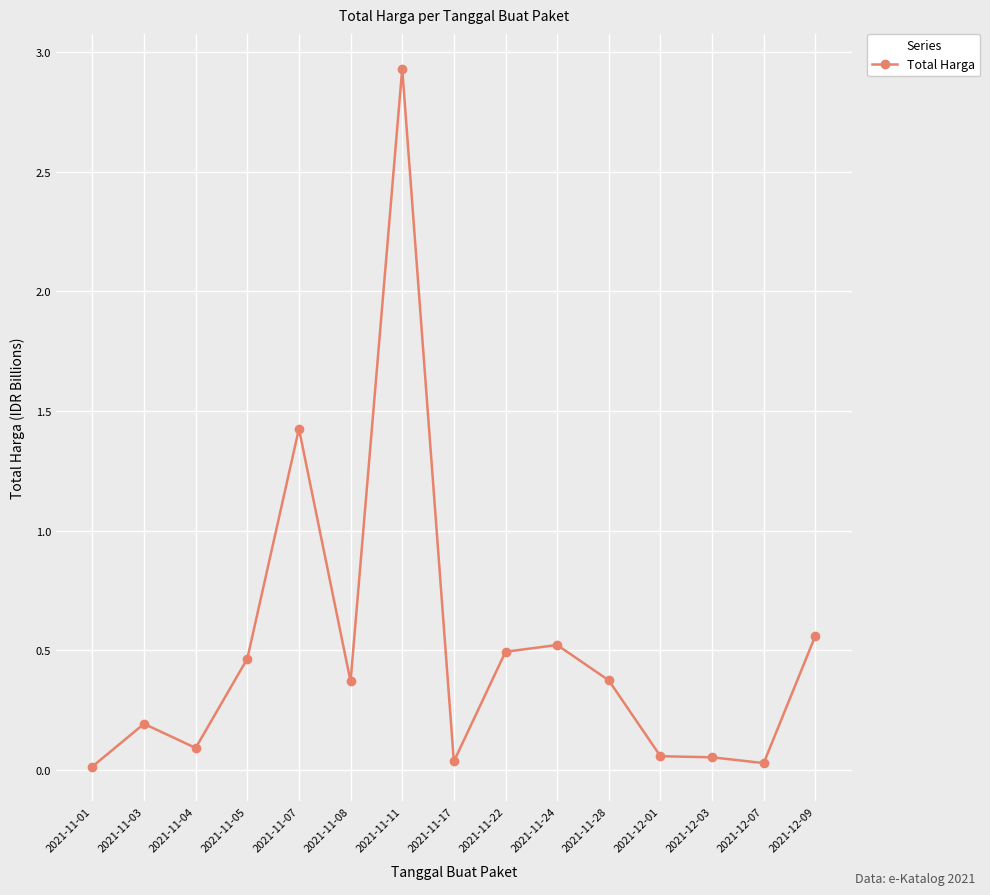

Does the chart have visible grid lines?

Yes